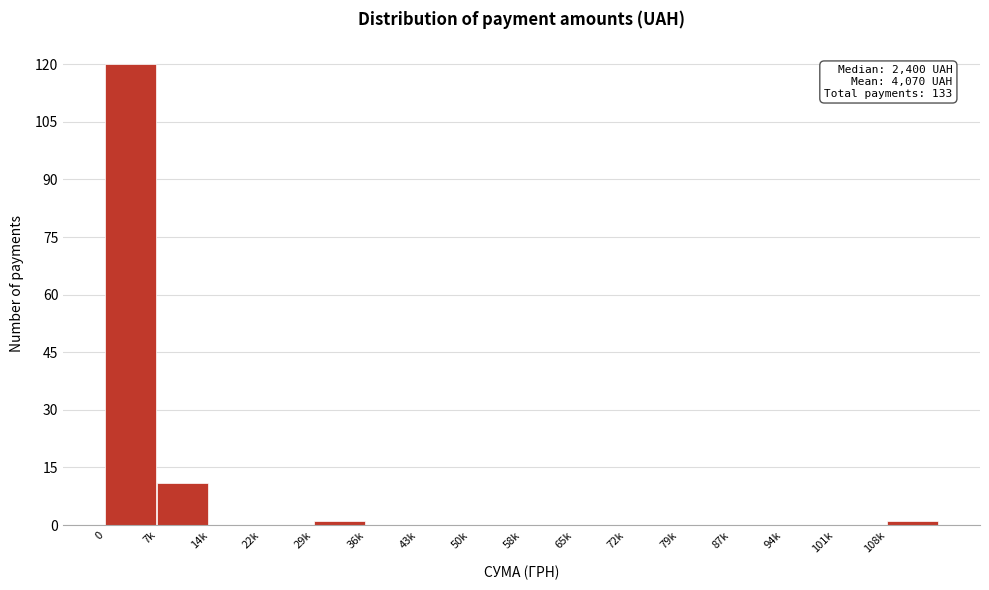

Reading right to left, what are all the values shown in this chart?

108k=1	101k=0	94k=0	87k=0	79k=0	72k=0	65k=0	58k=0	50k=0	43k=0	36k=0	29k=1	22k=0	14k=0	7k=11	0=120